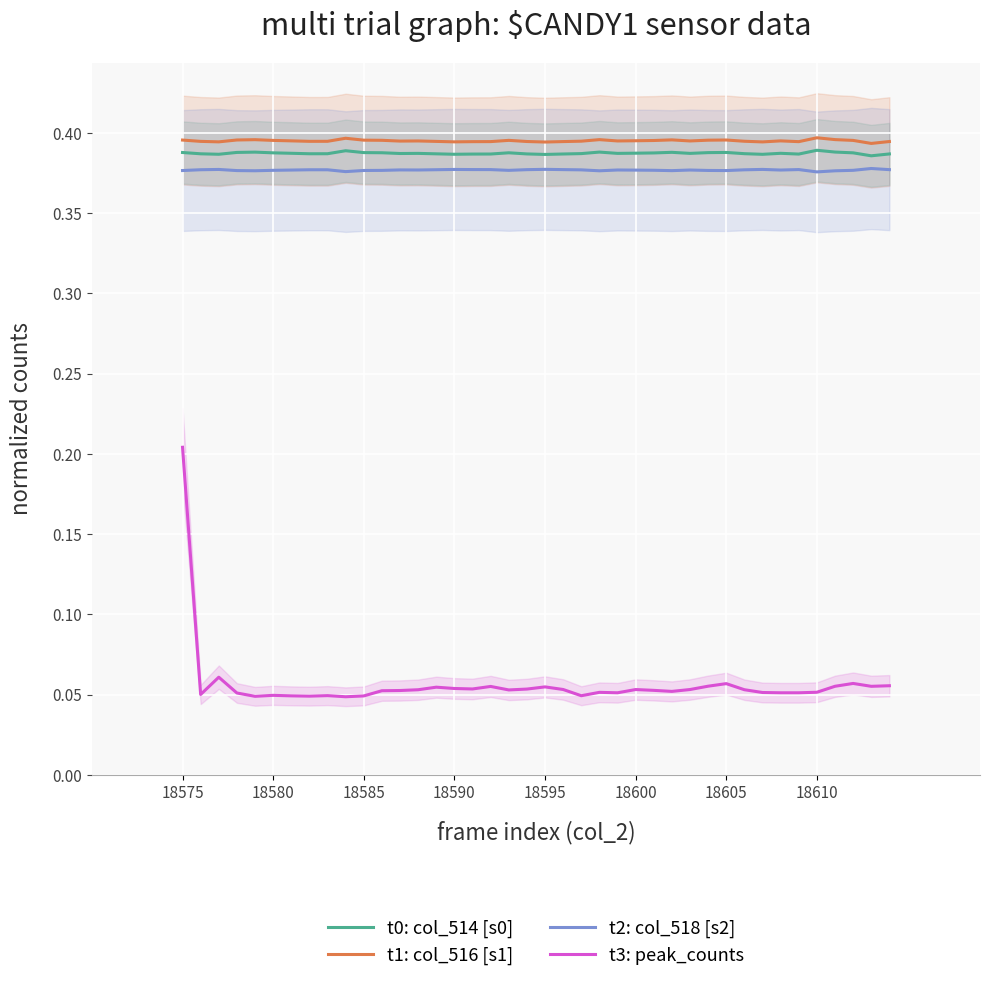

At which label does t3: peak_counts reach its peak?

18575